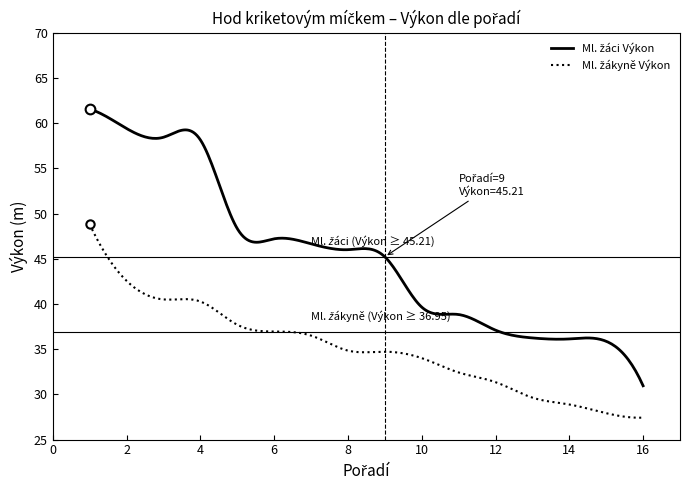

What is the greatest value displayed?

61.5